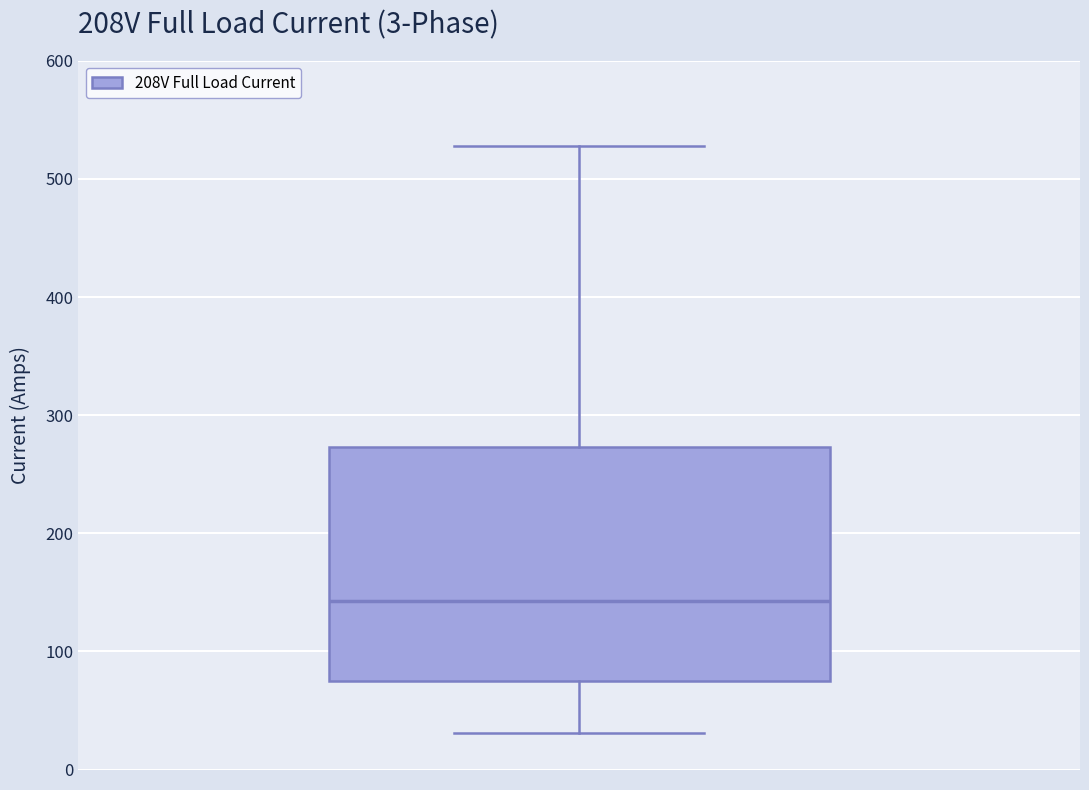

Transcribe this box plot: give where the median line is, the range the box spans, and where the two whiskers end, as read against the y-axis. The values are not printed on the chart, so give them approximately, as read against the axis.

median 140, box 70 to 270, whiskers 30 to 530